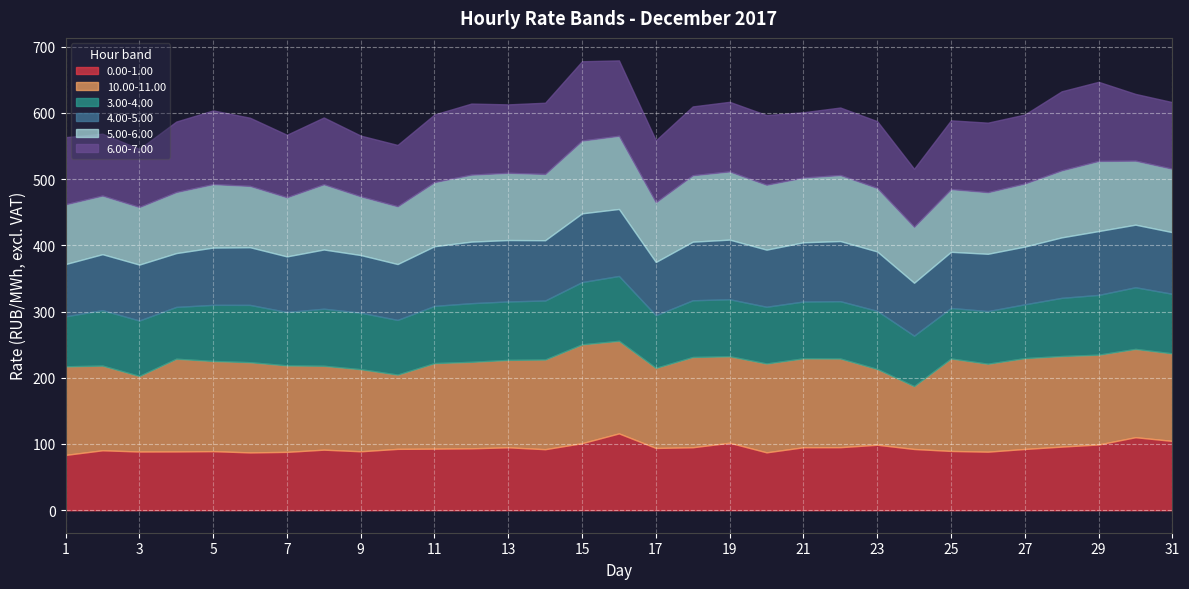

At which label does 5.00-6.00 first exceed 95?

5